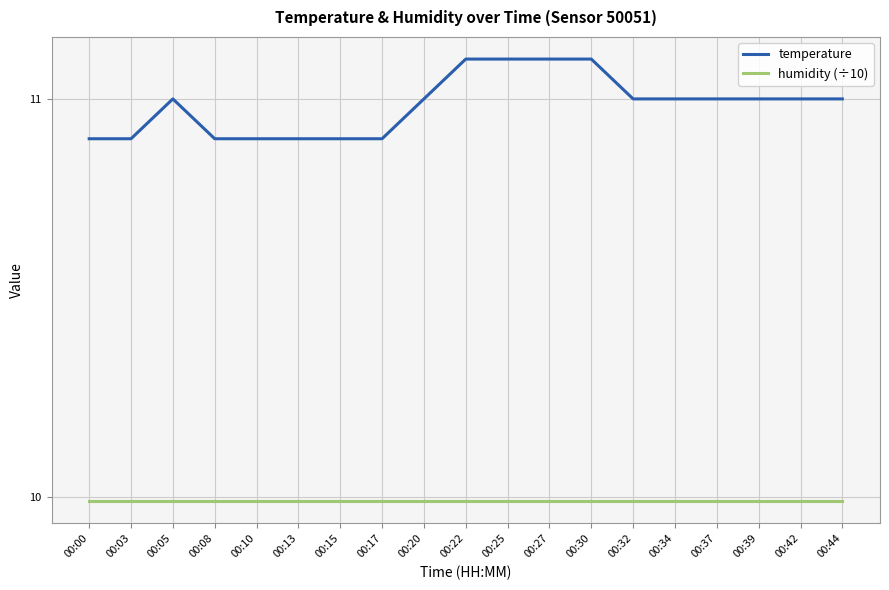

What is the sum of the temperature values at 00:42 and 00:32?

22.0